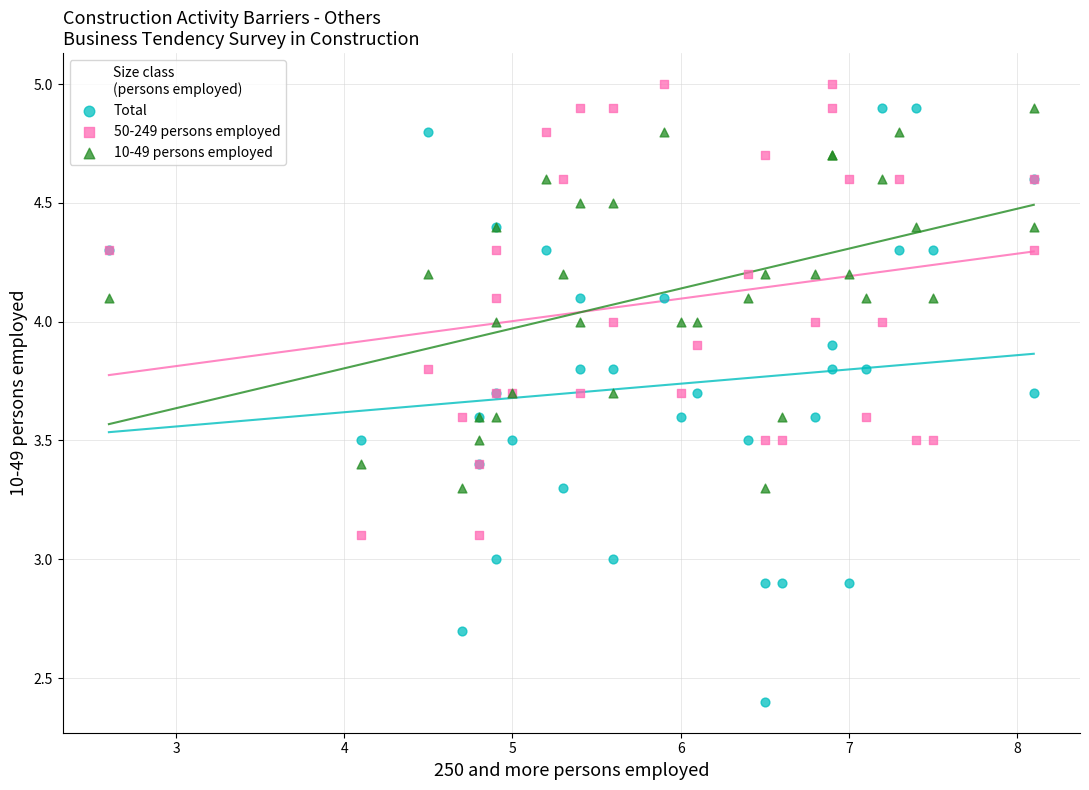

Which series reaches the maximum Y coordinate?

50-249 persons employed